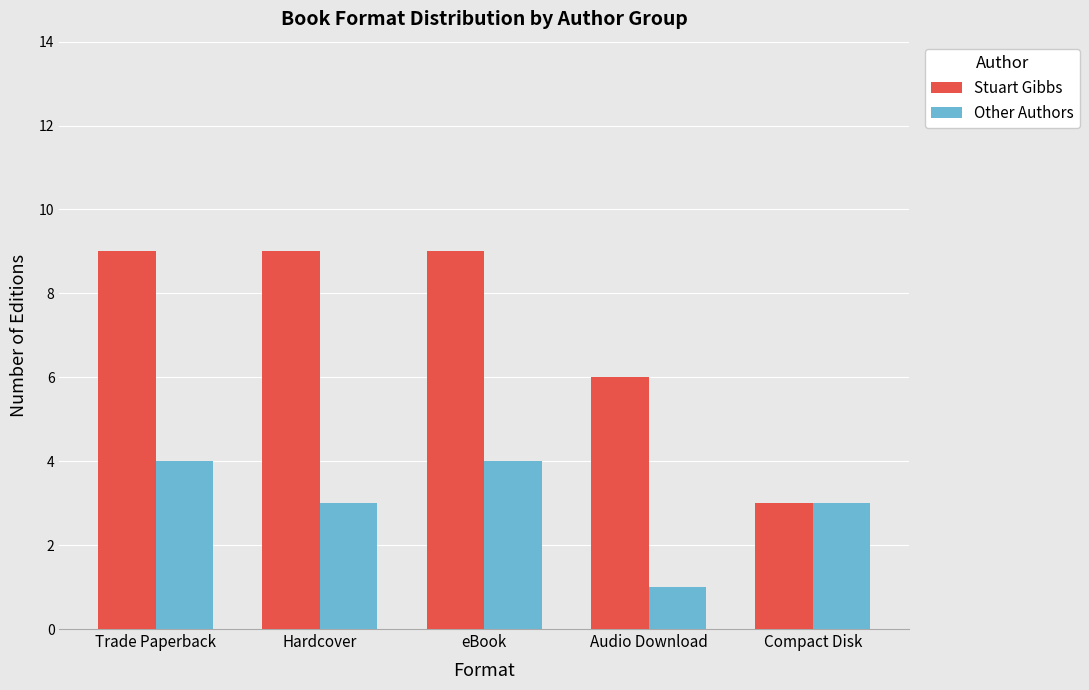

Which series has the largest total across all categories?

Stuart Gibbs